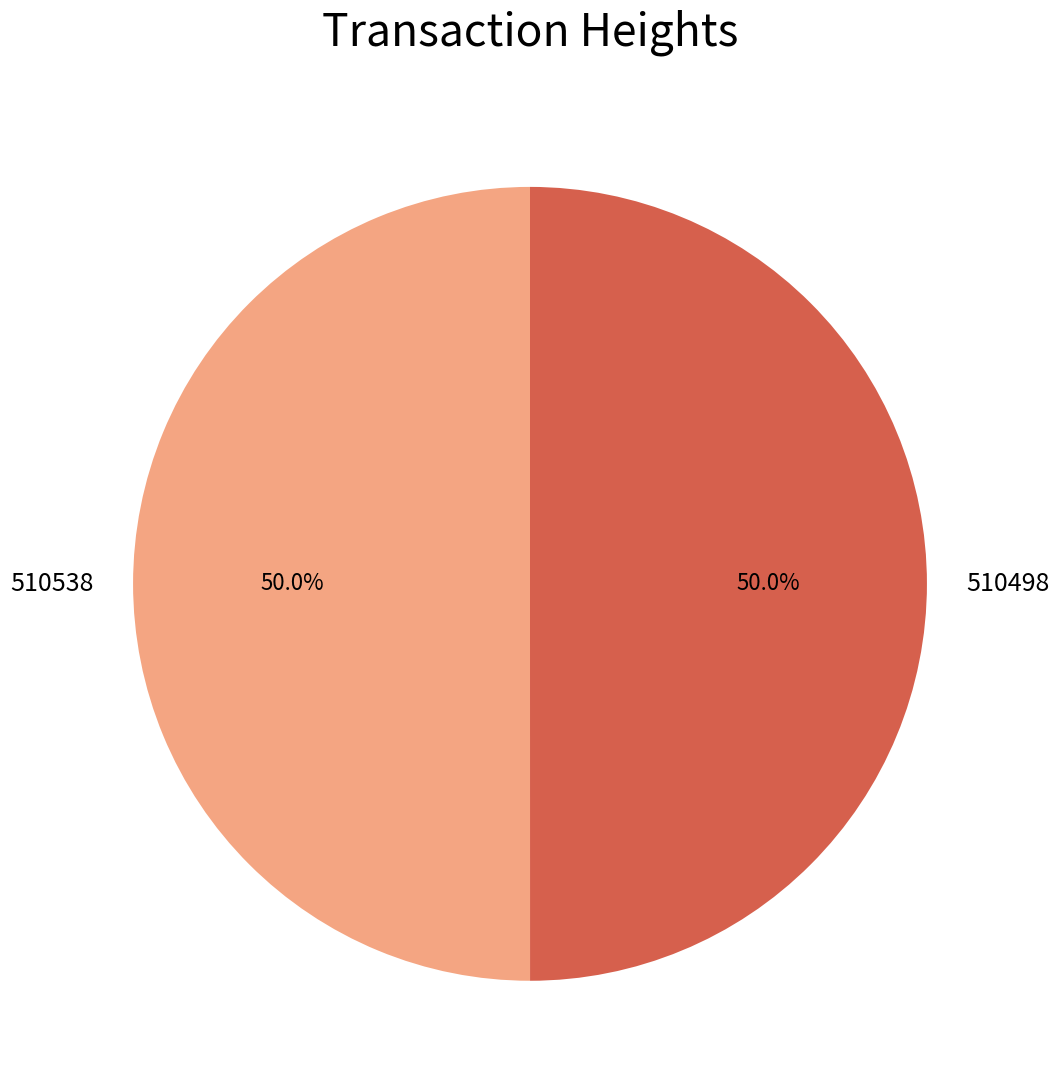

True or false: 510498 accounts for 50% of the total.

True